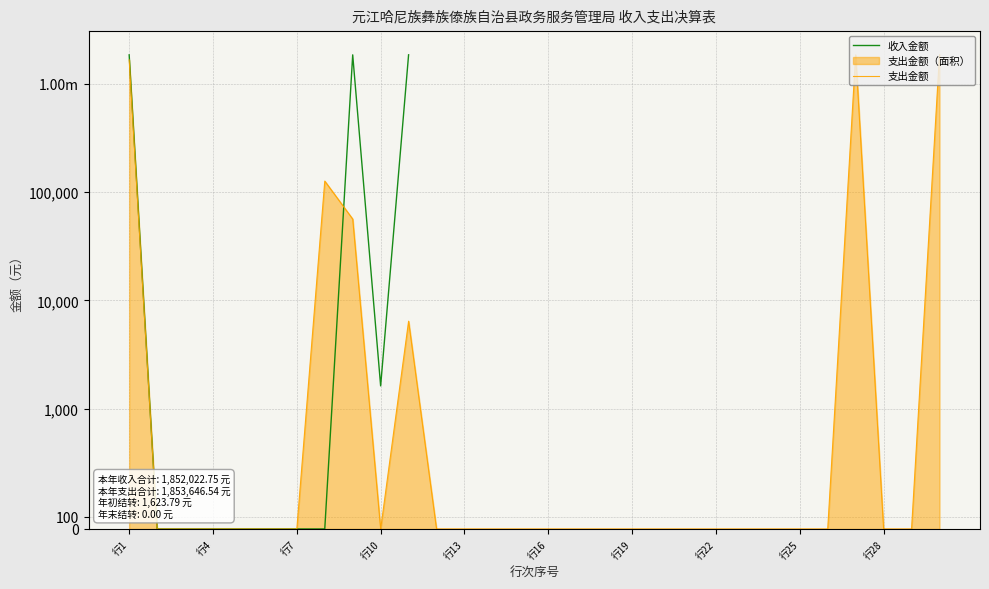

Reading right to left, list all the values displayed in this chart.

1853646.5	0.0	0.0	1853646.5	0.0	0.0	0.0	0.0	0.0	0.0	0.0	0.0	0.0	0.0	0.0	0.0	0.0	0.0	0.0	6427.0	0.0	56415.6	126526.7	0.0	0.0	0.0	0.0	0.0	0.0	1664277.2